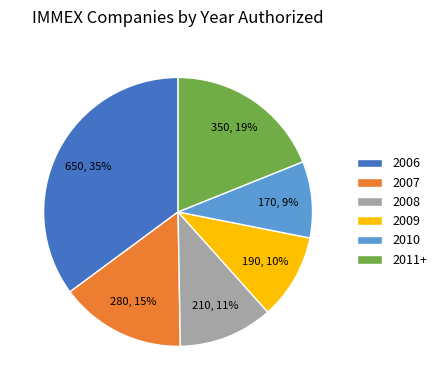

True or false: 2010 accounts for 1% of the total.

False